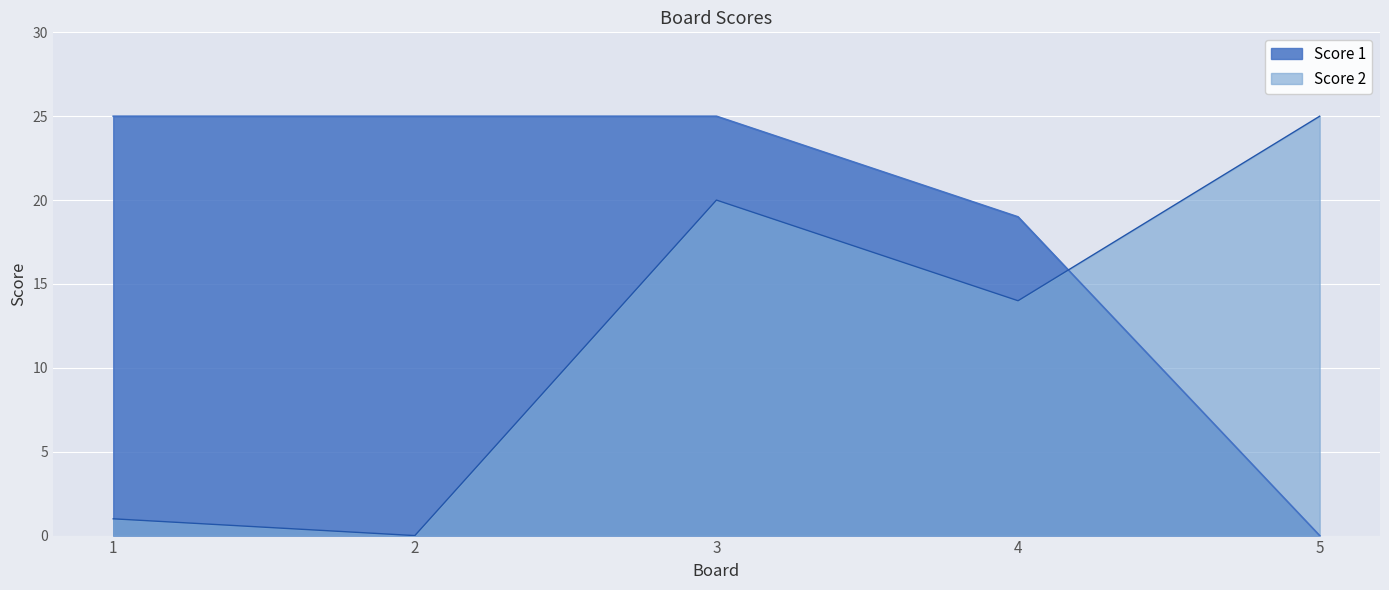

Reading left to right, extract all data points from this chart.

Score 1: 25	25	25	19	0
Score 2: 1	0	20	14	25